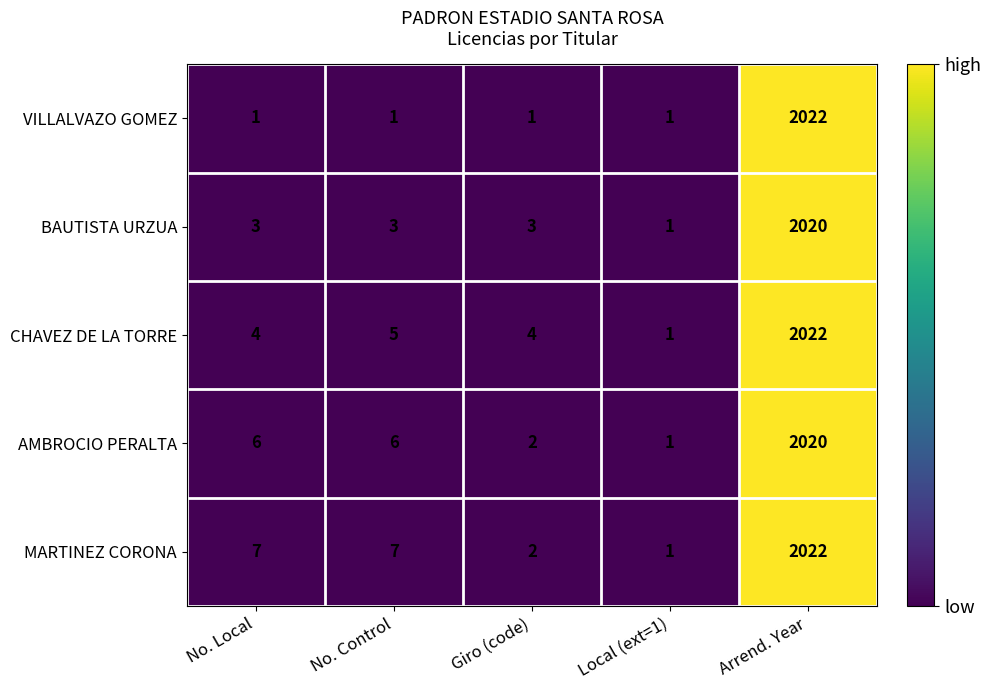

What is the highest value of the MARTINEZ CORONA series?

2022